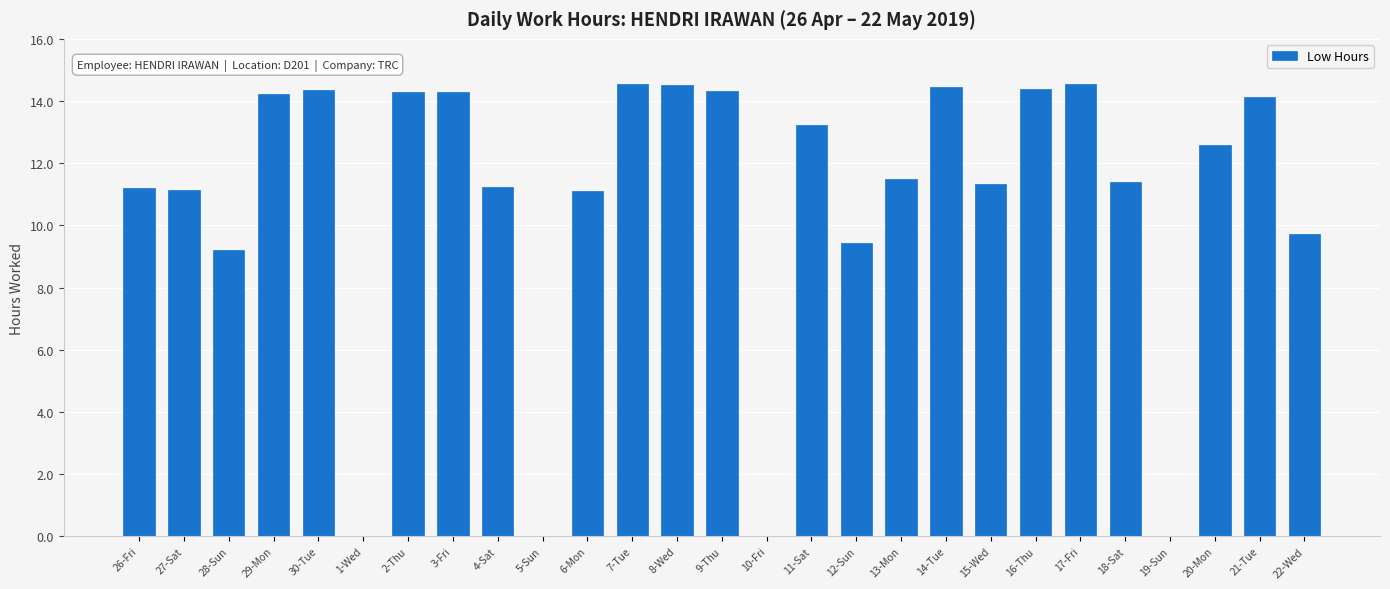

What is the greatest value displayed?

14.6